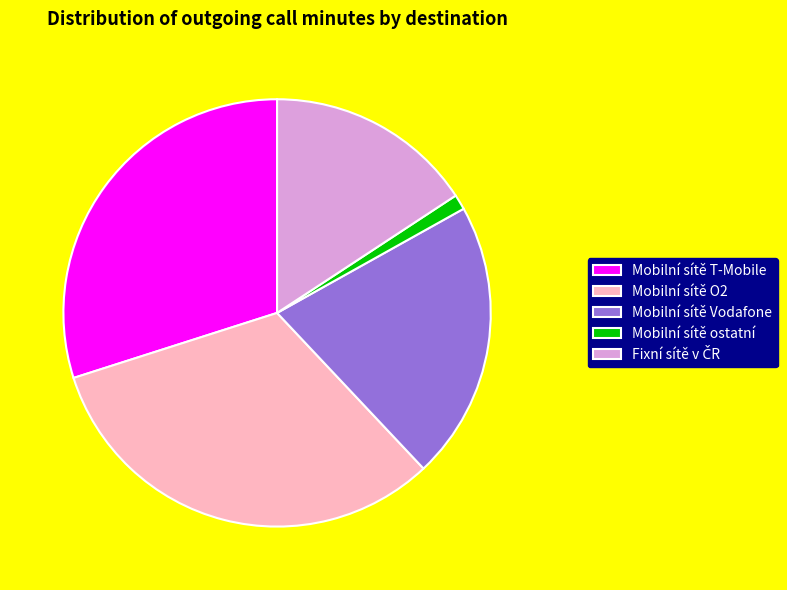

The Mobilní sítě ostatní slice represents 14% of the pie. True or false?

False